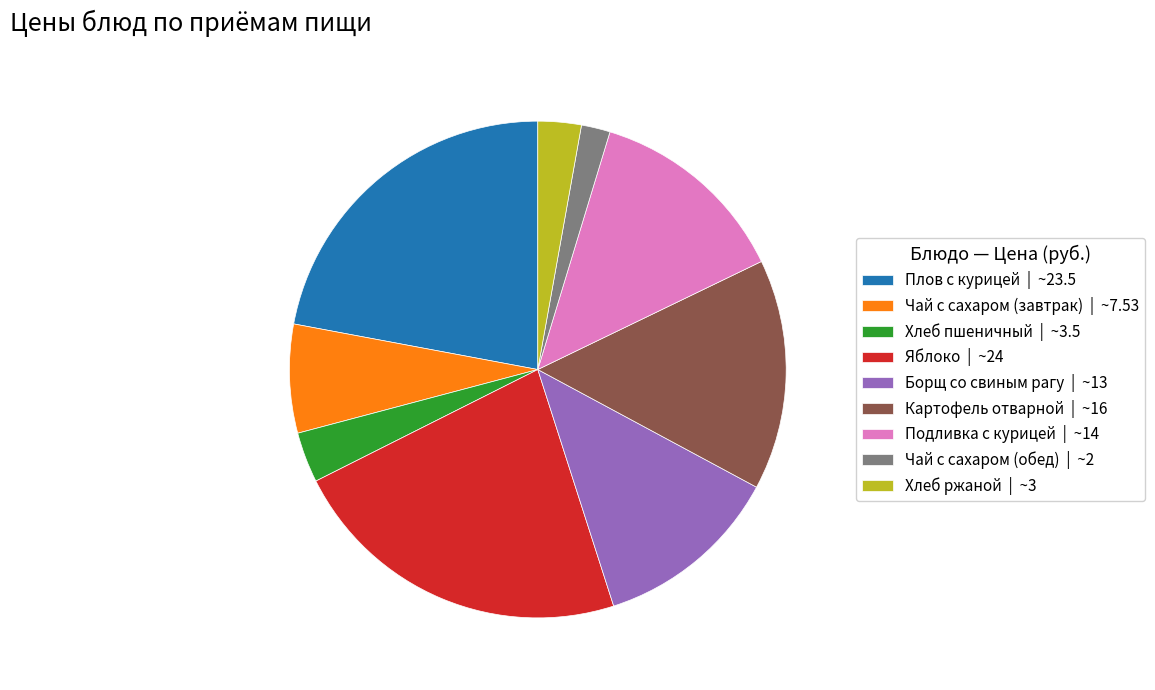

Is there a majority slice in this chart?

No